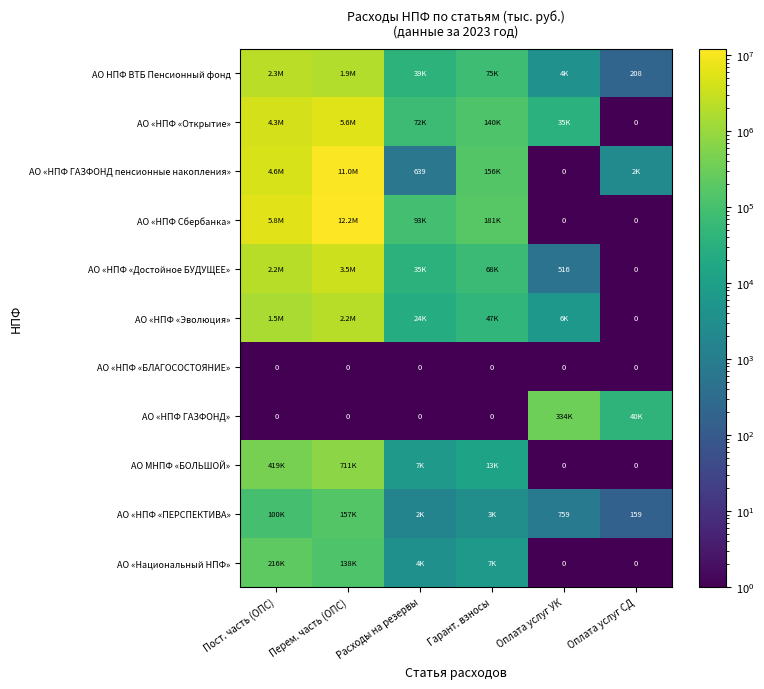

Where is АО МНПФ «БОЛЬШОЙ» nearest to the value 355326?

Пост. часть (ОПС)